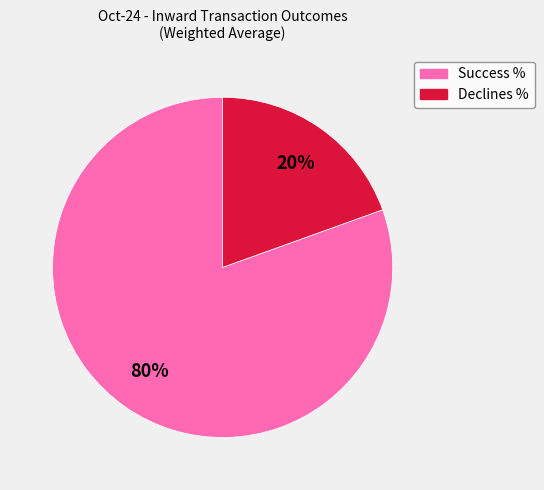

Do Declines % and Success % together represent more than half of the pie?

Yes